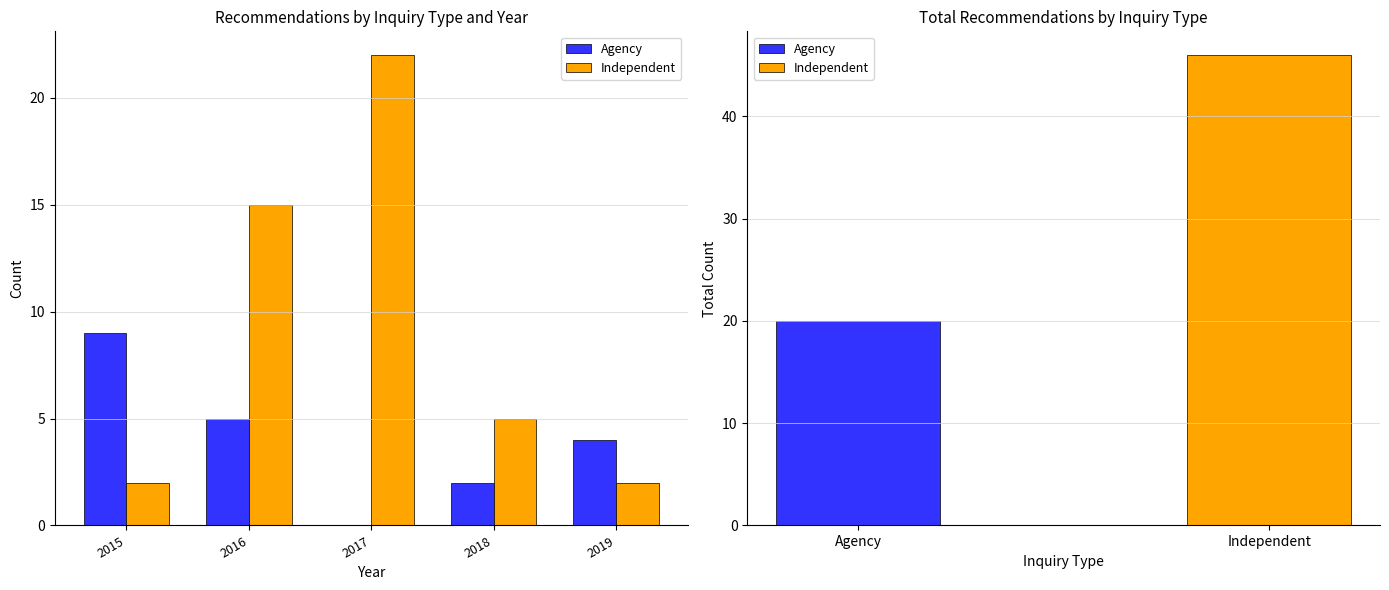

Between 2017 and 2016, which is larger?

2016